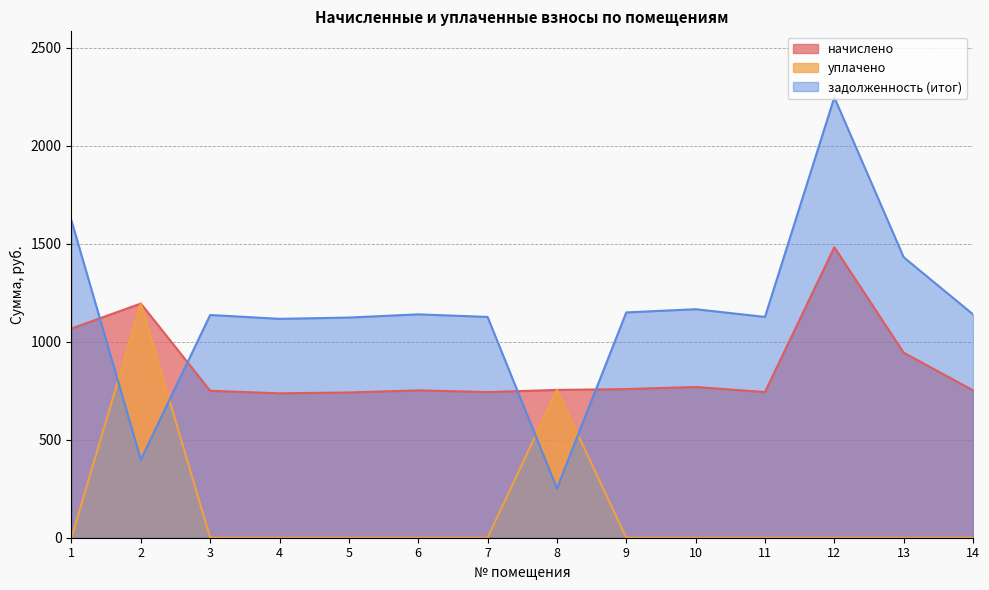

What is the difference between the начислено values at 14 and 2?

442.8